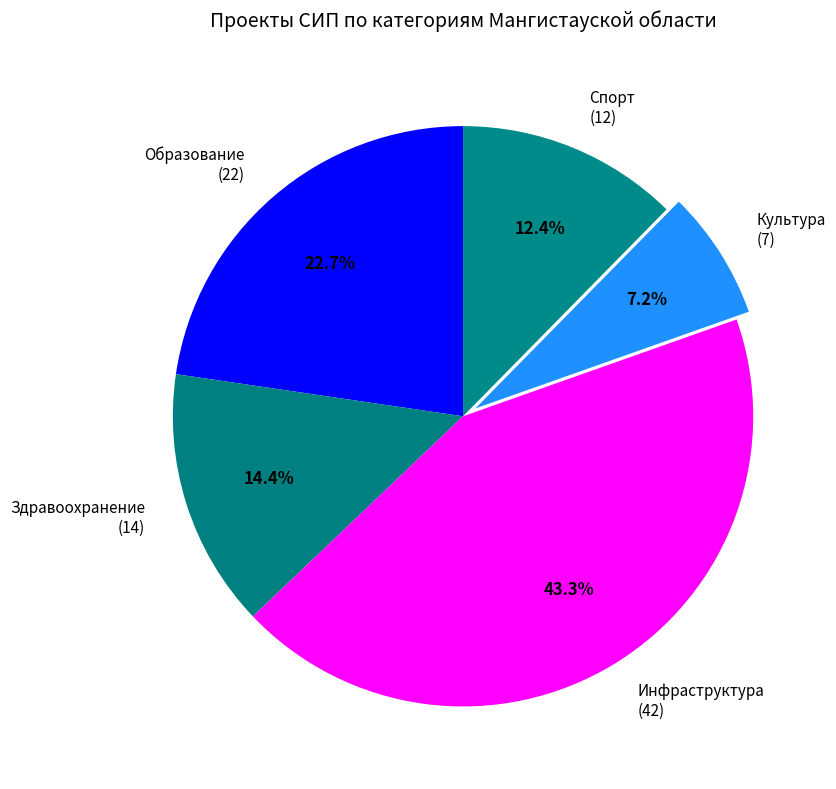

To the nearest percent, what portion does Культура represent?

7%